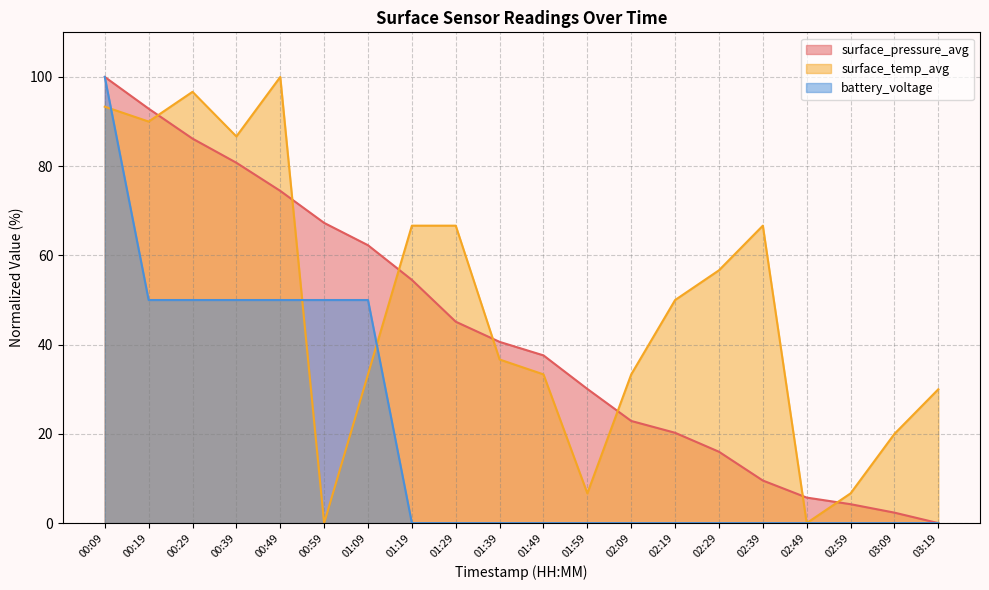

What is the label of the 3rd point from the right?

02:59